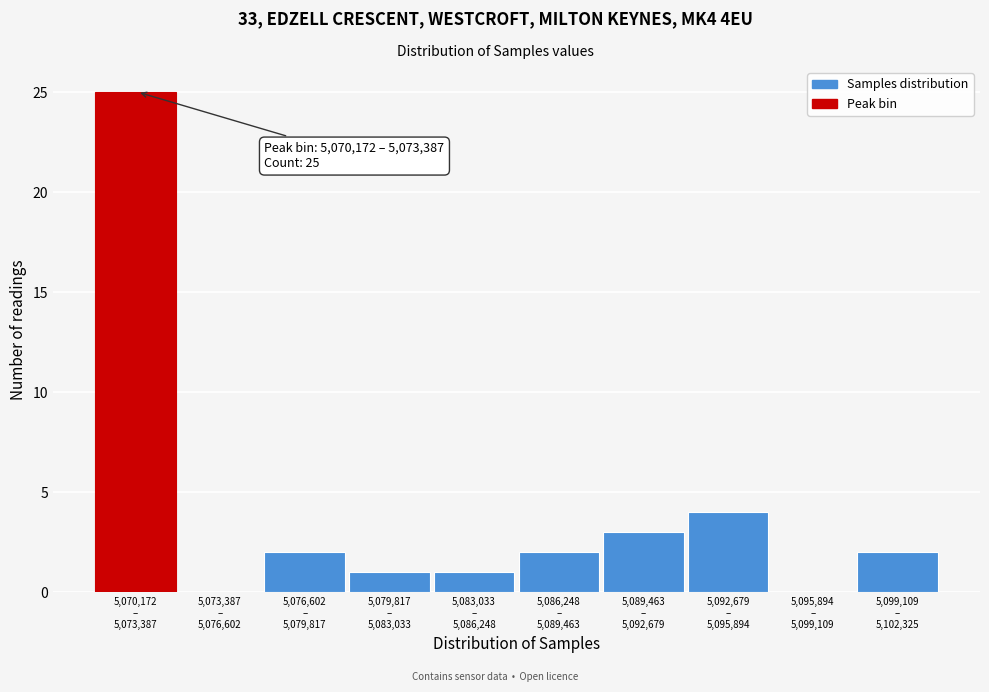

What is the sum of all values?

40